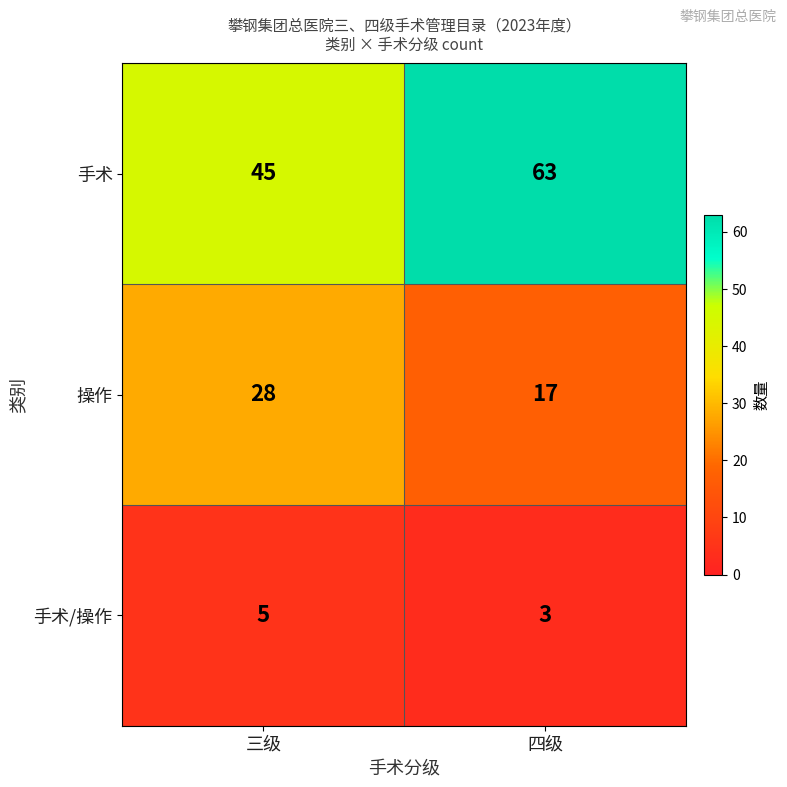

Rank the series by their average value, from lowest to highest.

手术/操作, 操作, 手术